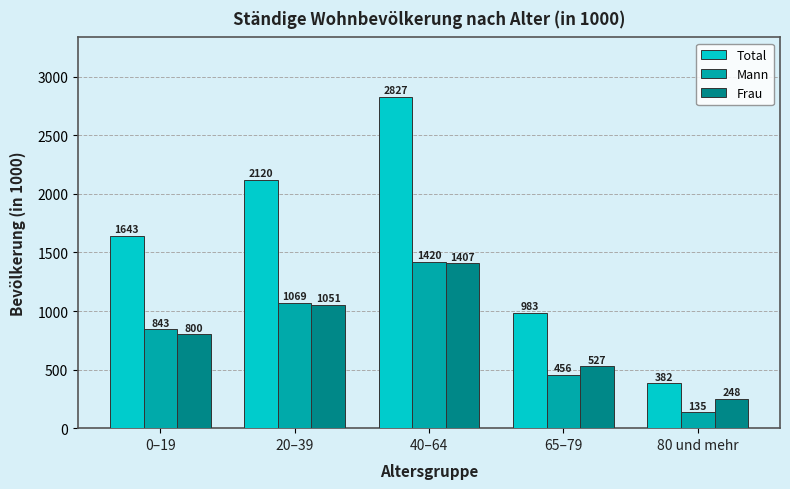

What is the difference between the Mann values at 65–79 and 0–19?

387.3